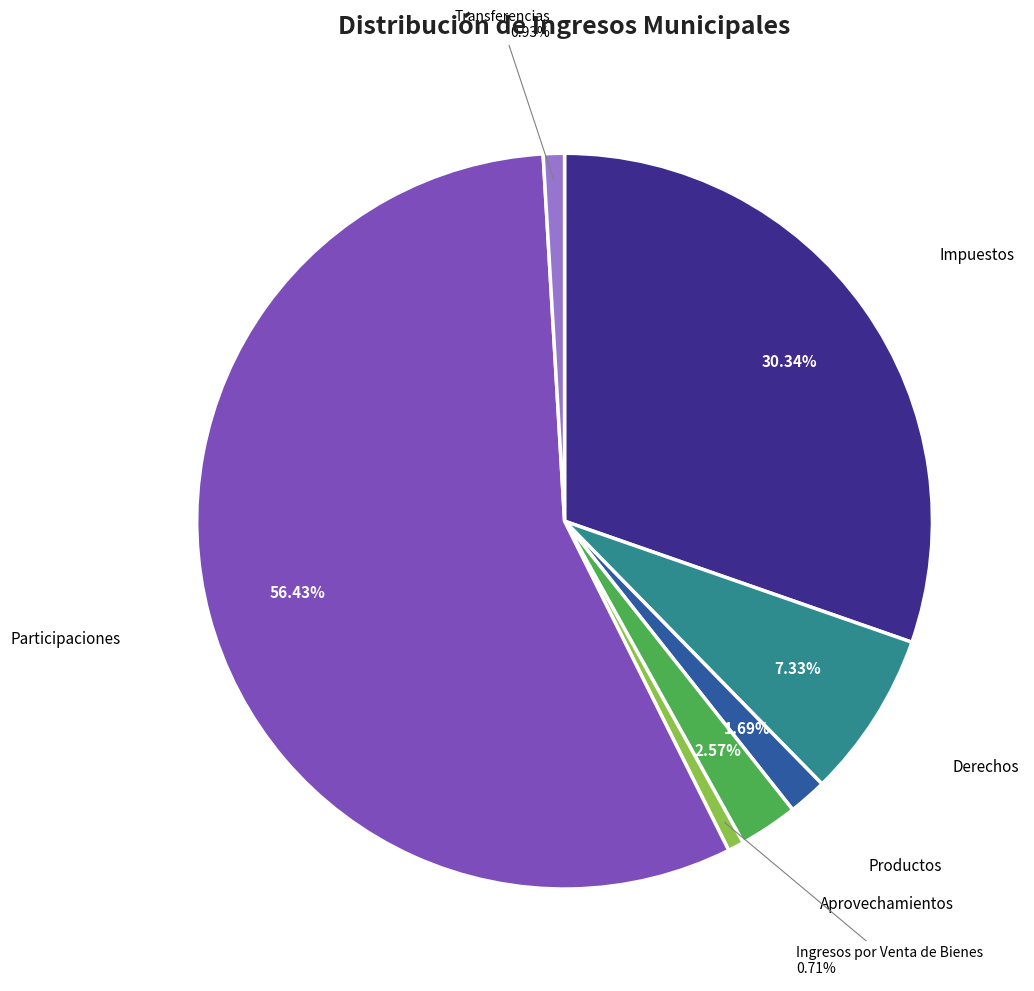

To the nearest percent, what is the combined percentage of Impuestos and Transferencias?

31%